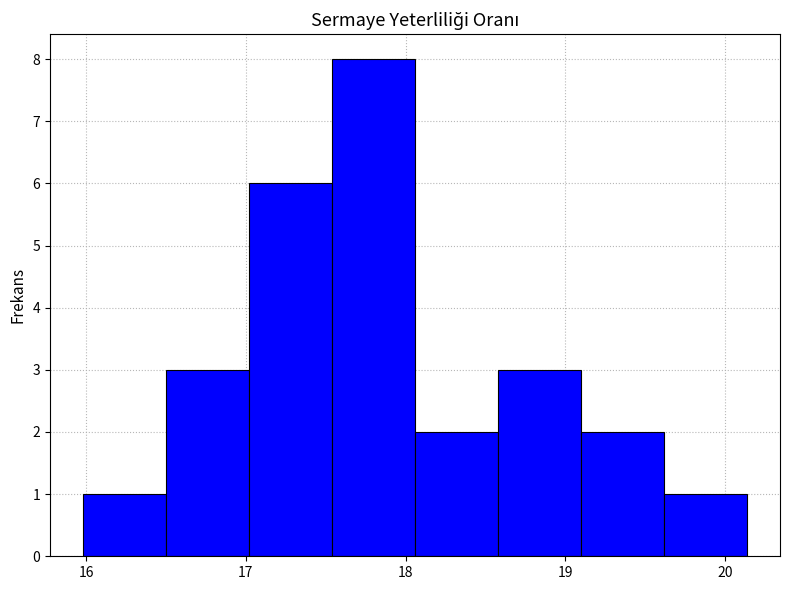

Reading left to right, list every bar in this chart as the range it spans on the x-axis followed by its height. Neither the bar edges nor the heights are printed on the chart, so give them approximately, as read against the axes.

16.0 to 16.5: 1
16.5 to 17.0: 3
17.0 to 17.5: 6
17.5 to 18.1: 8
18.1 to 18.6: 2
18.6 to 19.1: 3
19.1 to 19.6: 2
19.6 to 20.1: 1